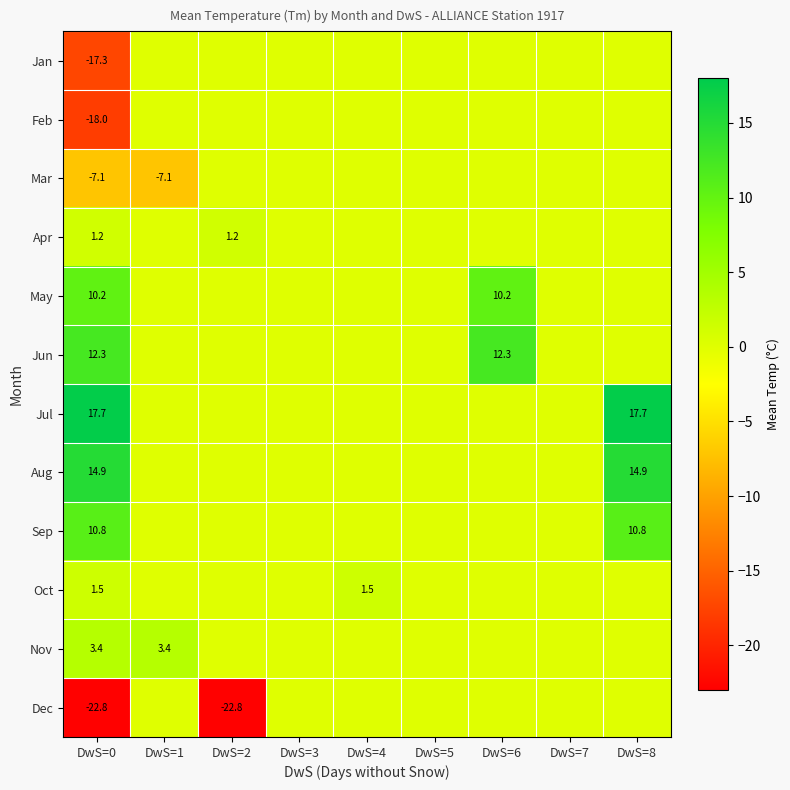

Is the value of Mar at DwS=0 greater than the value of Sep at DwS=8?

No